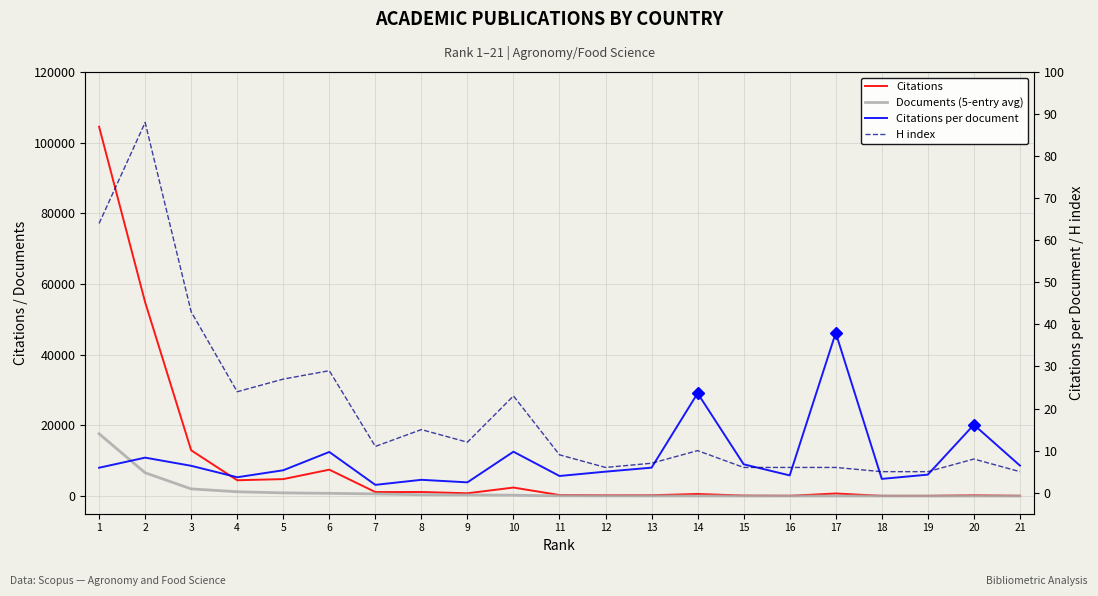

At which label is Documents (5-entry avg) closest to 8818?

2